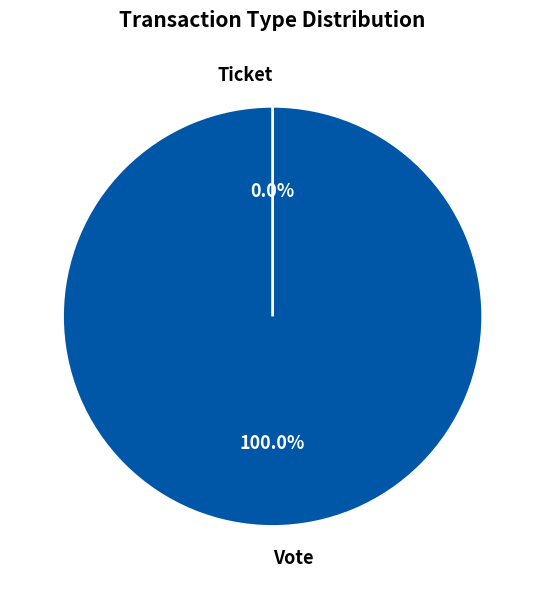

To the nearest percent, what is the combined percentage of Vote and Ticket?

100%